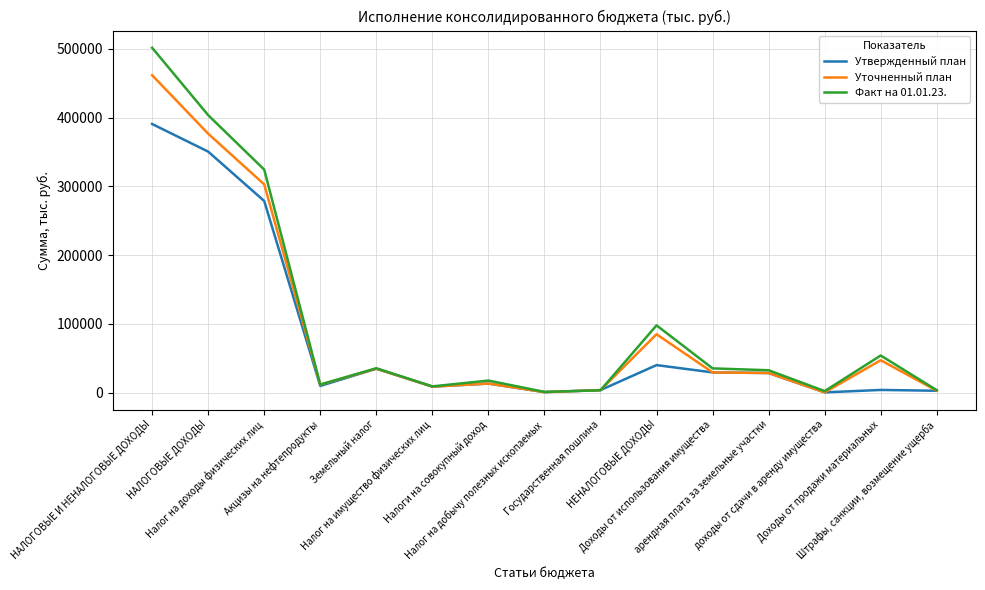

What is the maximum value shown in the chart?

501662